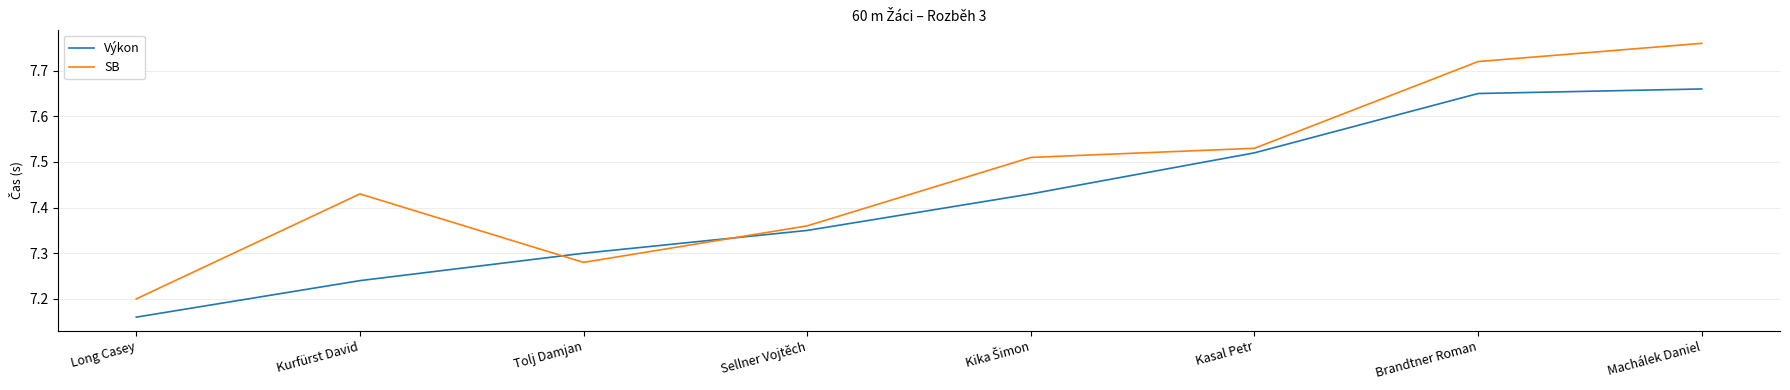

Is the value of Výkon at Sellner Vojtěch greater than the value of SB at Brandtner Roman?

No